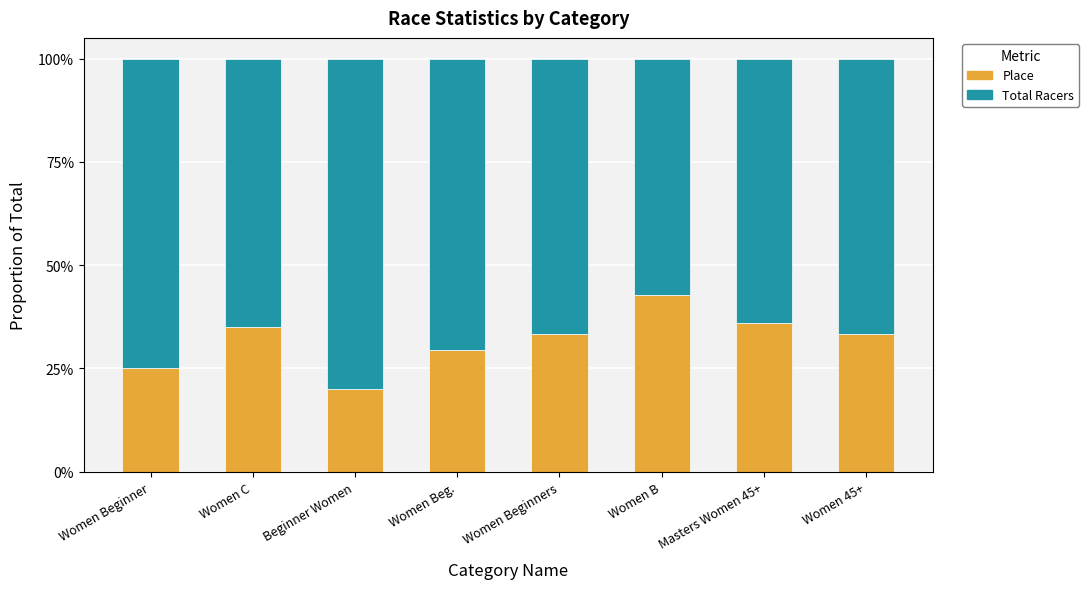

What are all the series names shown in the legend?

Place, Total Racers